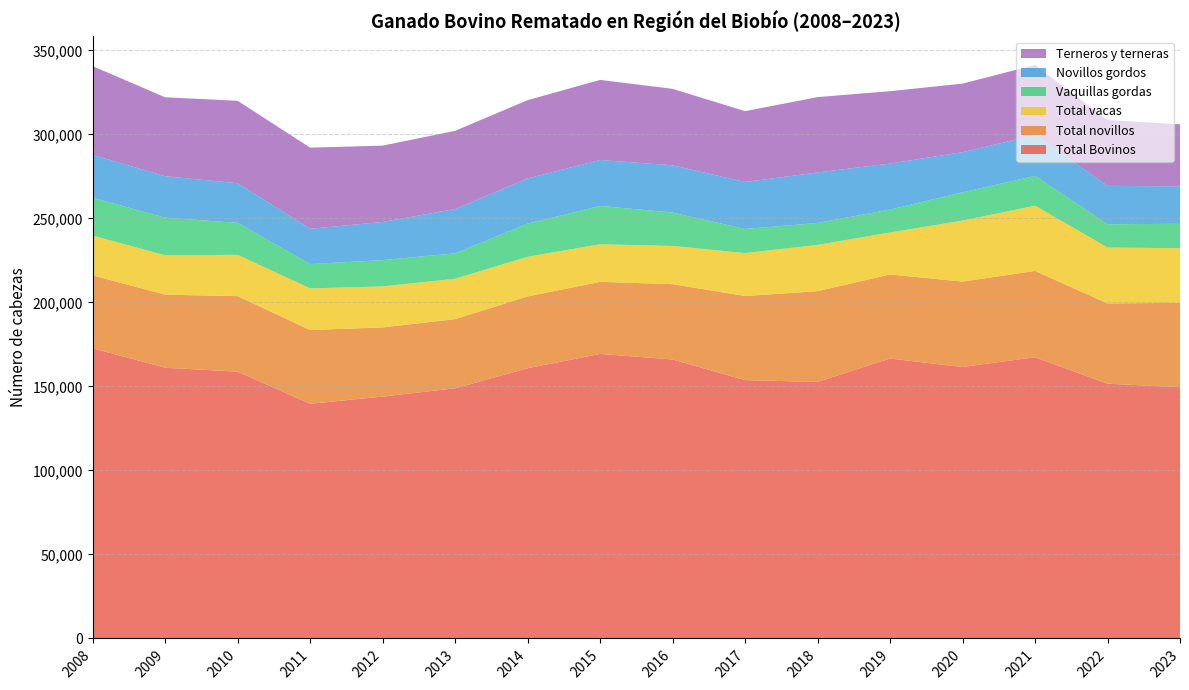

Reading left to right, what are all the values shown in this chart?

Total Bovinos: 2008=172699	2009=161116	2010=158773	2011=139648	2012=143929	2013=148876	2014=160807	2015=169319	2016=166022	2017=153723	2018=152667	2019=166577	2020=161547	2021=167351	2022=151617	2023=149485
Total novillos: 2008=43409	2009=43460	2010=44953	2011=43902	2012=41169	2013=41154	2014=42744	2015=42909	2016=44826	2017=50075	2018=53998	2019=50067	2020=50815	2021=51358	2022=47789	2023=50229
Total vacas: 2008=23636	2009=23429	2010=24576	2011=24772	2012=24412	2013=24010	2014=23576	2015=22363	2016=22732	2017=25543	2018=27551	2019=24945	2020=36320	2021=38812	2022=33255	2023=32509
Vaquillas gordas: 2008=22522	2009=22424	2010=19041	2011=14473	2012=15652	2013=15132	2014=19755	2015=22813	2016=19887	2017=14346	2018=13050	2019=13656	2020=16821	2021=17760	2022=13831	2023=14534
Novillos gordos: 2008=25469	2009=24673	2010=23553	2011=20989	2012=22695	2013=26384	2014=26900	2015=27318	2016=28116	2017=27947	2018=30056	2019=27368	2020=23887	2021=24269	2022=22872	2023=22265
Terneros y terneras: 2008=52832	2009=46951	2010=49073	2011=48291	2012=45432	2013=46521	2014=46550	2015=47667	2016=45503	2017=42149	2018=44831	2019=43075	2020=40790	2021=41728	2022=39161	2023=36941